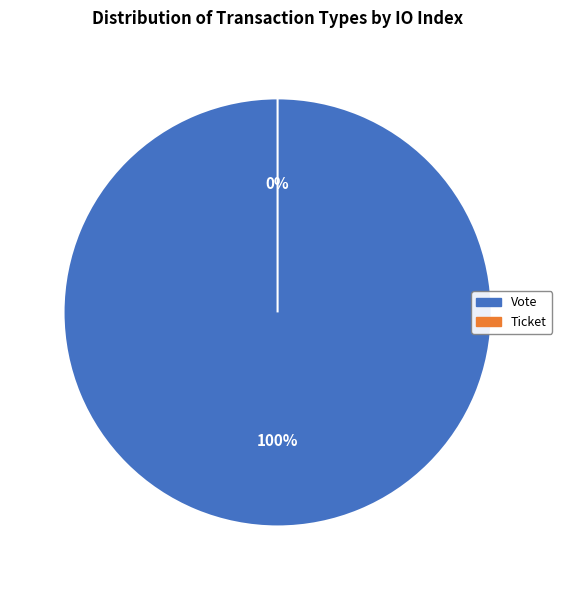

Which category has the biggest portion of the pie?

Vote